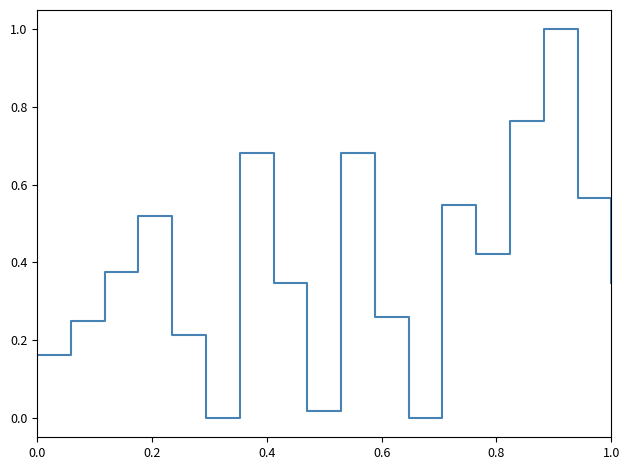

What is the difference between the maximum and minimum values?

1.0